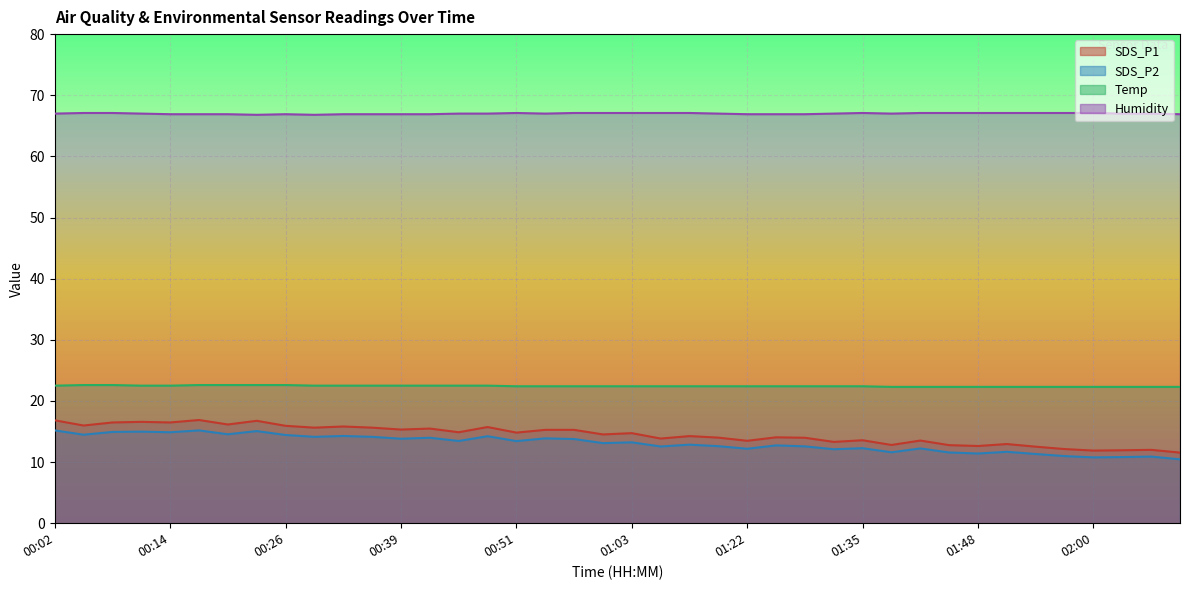

At which label is SDS_P1 closest to 14?

01:13